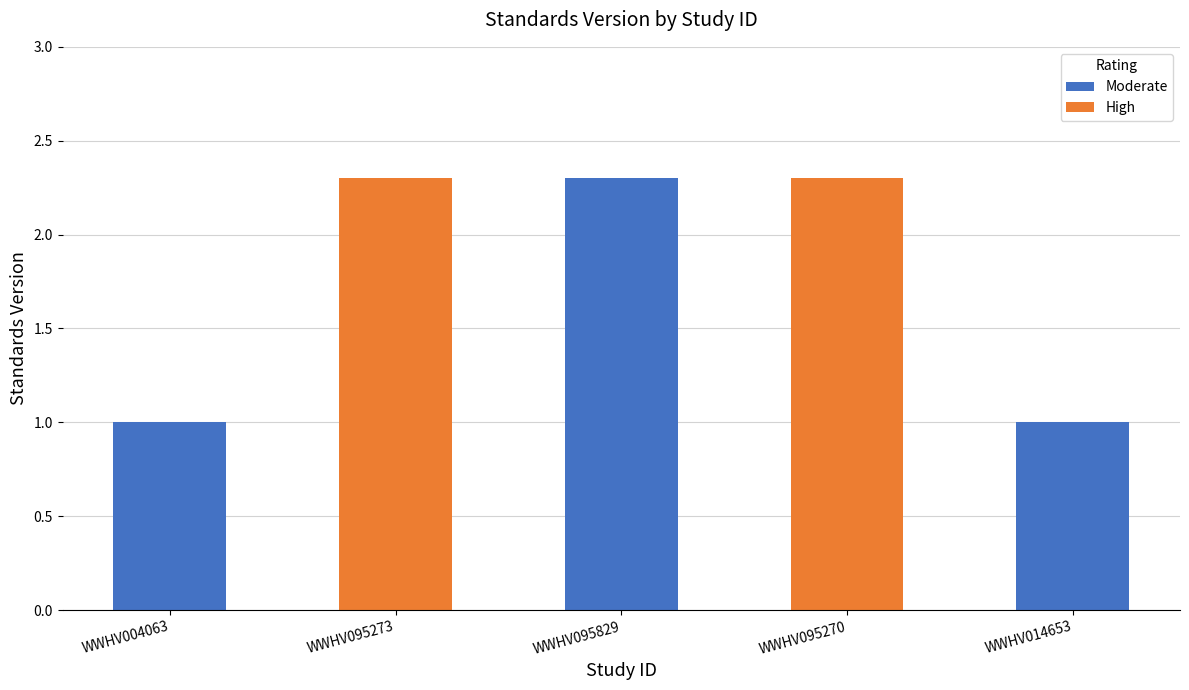

Are the bars grouped side by side (vs. stacked)?

No